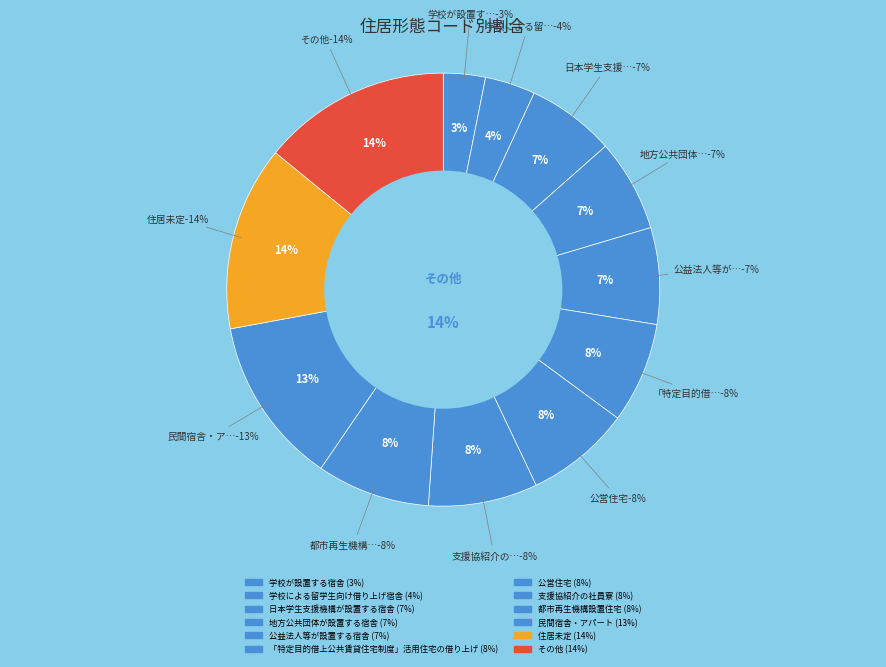

To the nearest percent, what percentage of the pie is 公益法人等が設置する宿舎?

7%